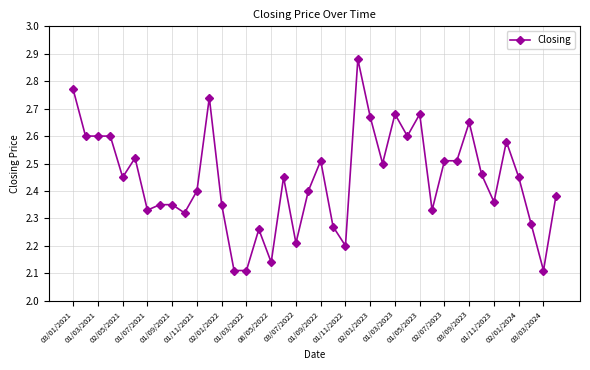

True or false: there are more than 2 points higher than both neighbors.

True